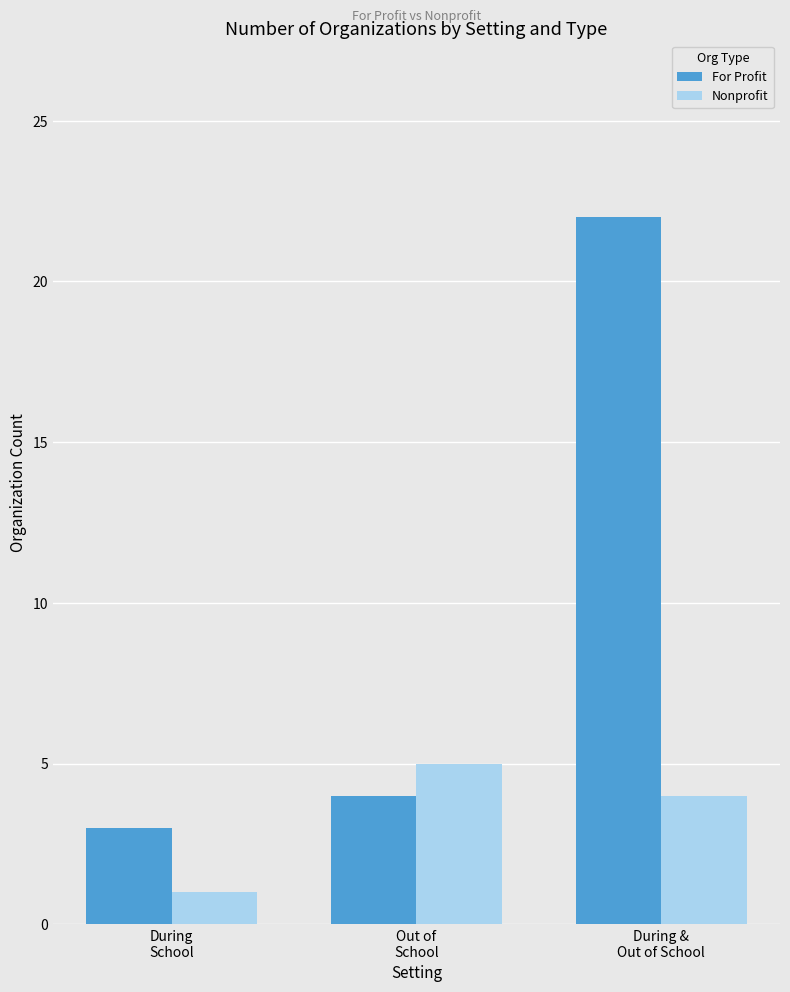

Is it true that For Profit equals 6 at Out of
School?

False